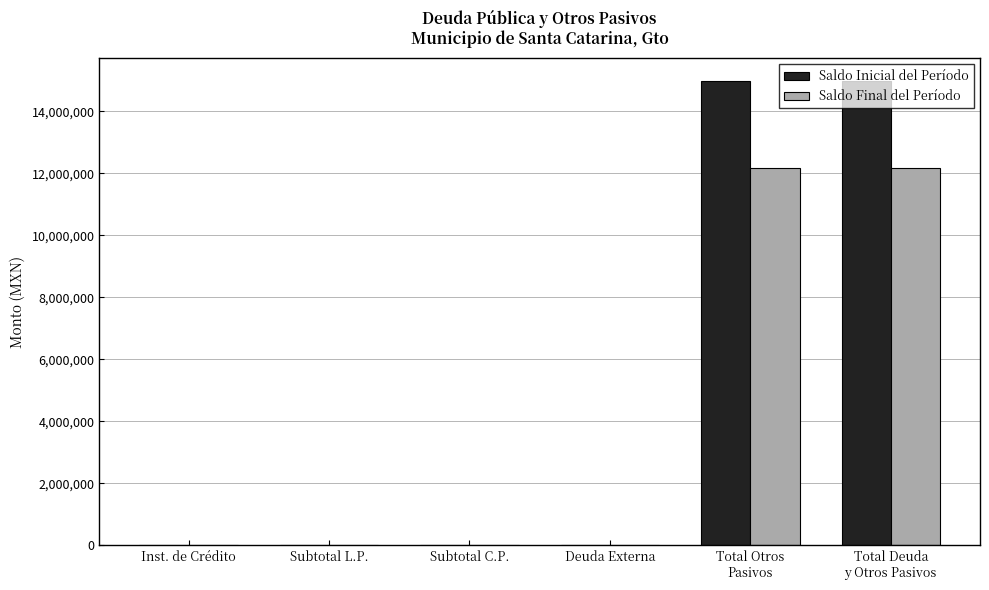

Does the chart contain stacked bars?

No